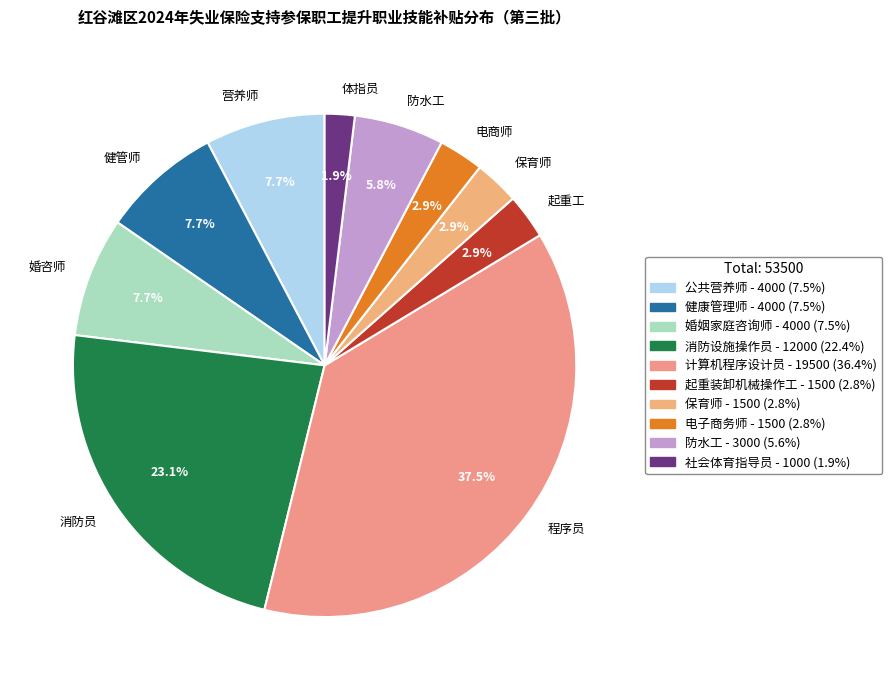

Is there any slice that represents more than half of the pie?

No